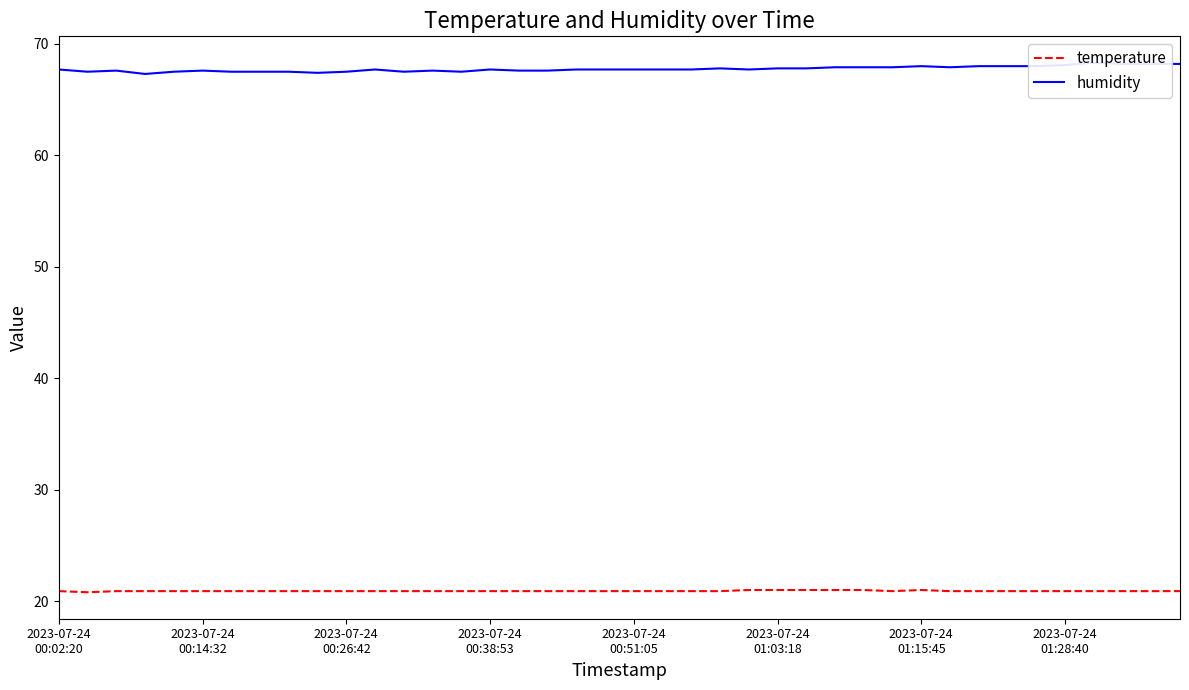

List the series in order of their overall mean, highest first.

humidity, temperature